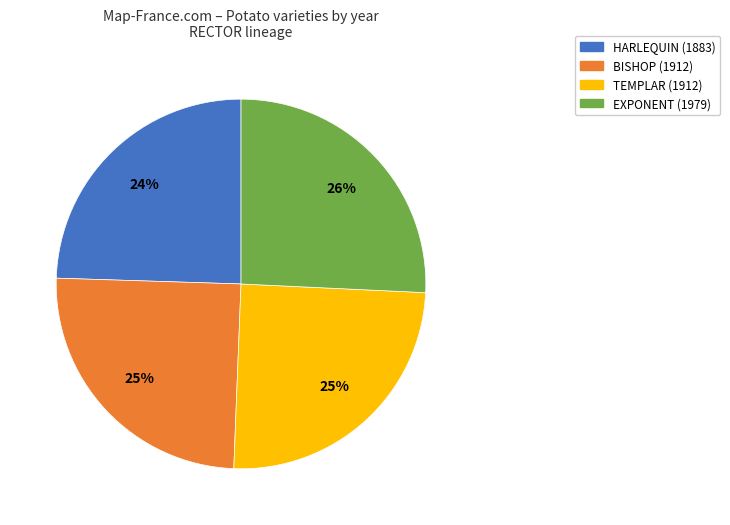

True or false: HARLEQUIN (1883) accounts for 36% of the total.

False